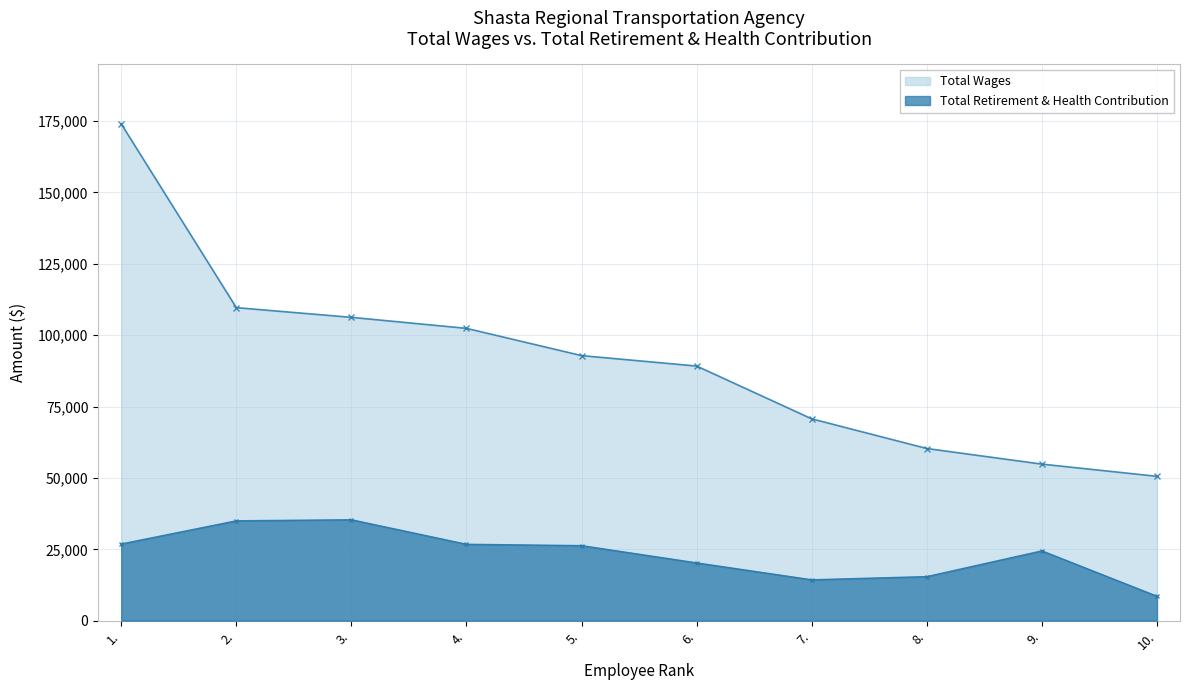

List the labels in order of Total Retirement & Health Contribution value, smallest first.

10., 7., 8., 6., 9., 5., 4., 1., 2., 3.